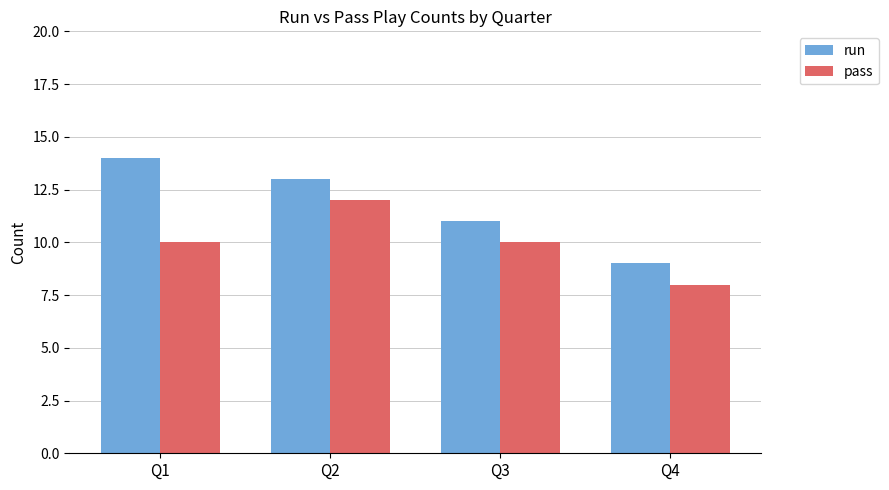

What value does the pass series have at Q2?

12